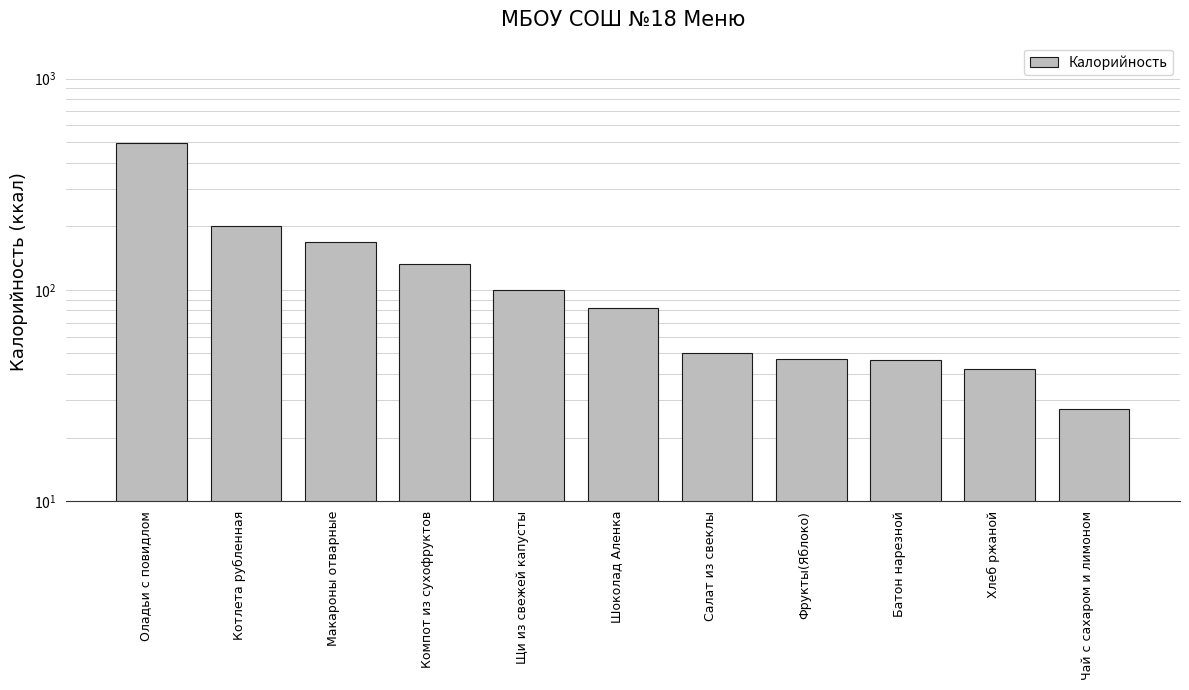

Rank the categories by value from highest to lowest.

Оладьи с повидлом, Котлета рубленная, Макароны отварные, Компот из сухофруктов, Щи из свежей капусты, Шоколад Аленка, Салат из свеклы, Фрукты(Яблоко), Батон нарезной, Хлеб ржаной, Чай с сахаром и лимоном